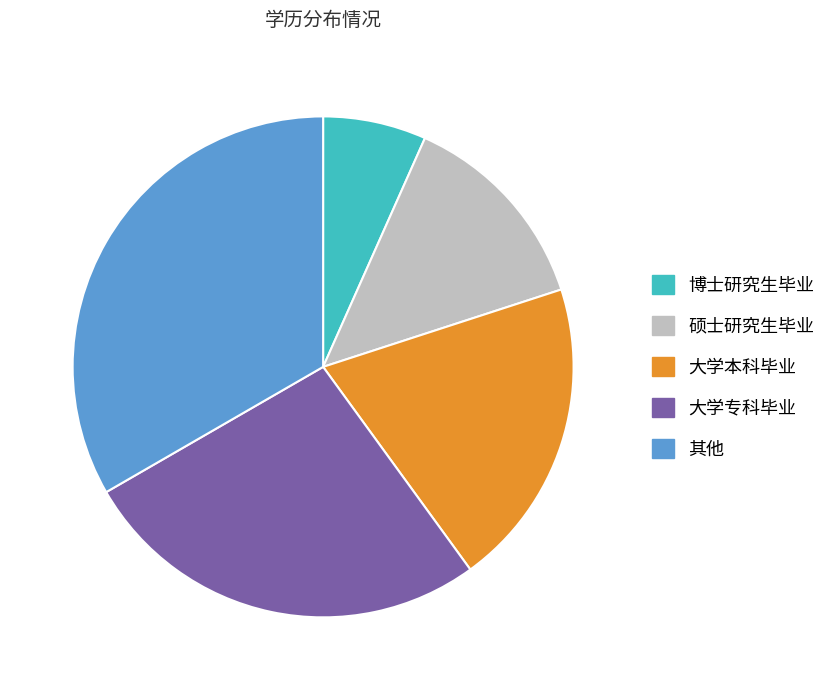

Combined, do 博士研究生毕业 and 大学专科毕业 account for over 50%?

No